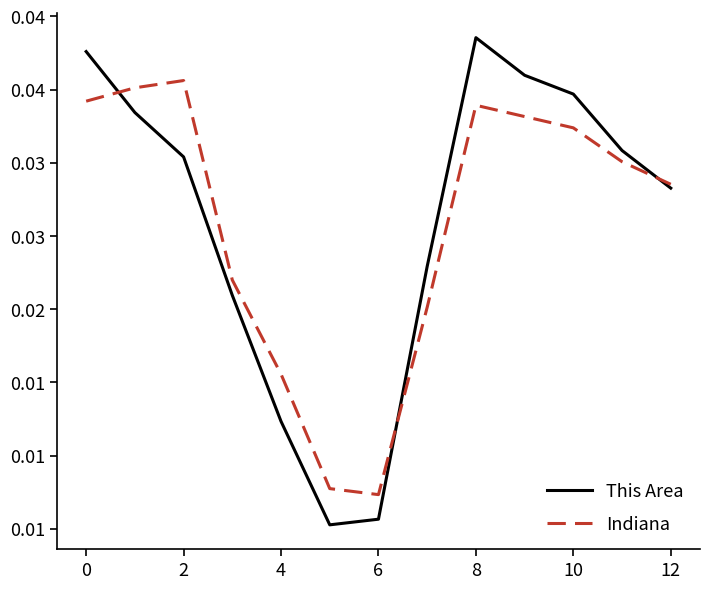

Which series has the largest total across all categories?

This Area